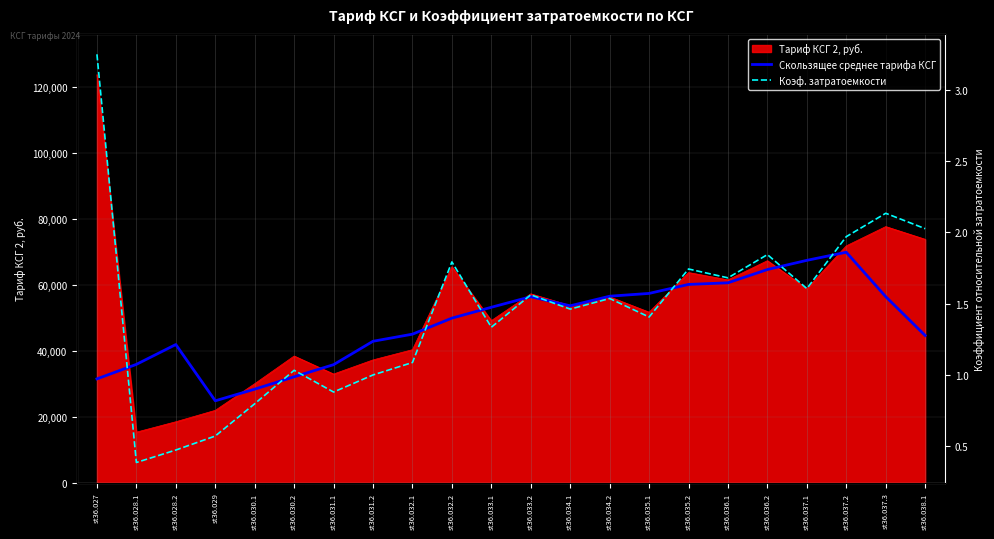

What is the spread (max minus min) of values at st36.031.2?

42969.2